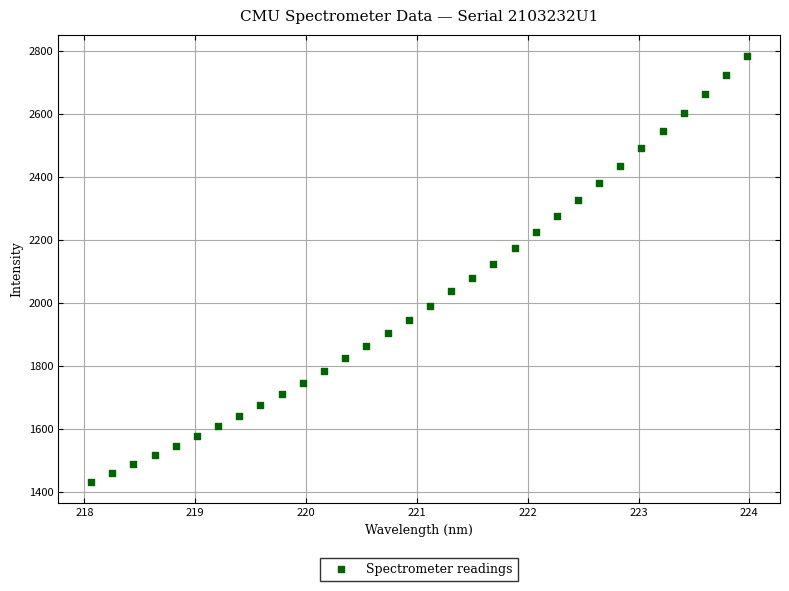

What is the range of X values (max minus min)?

5.9